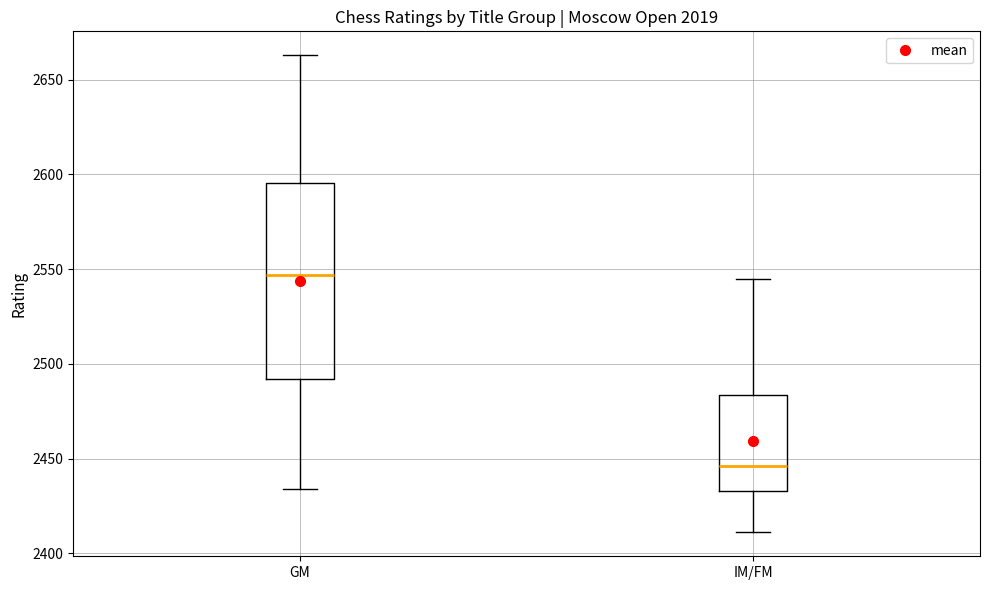

Reading left to right, transcribe this box plot: for each box, give where its median line is, the range the box spans, and where its two whiskers end, as read against the y-axis. The values are not printed on the chart, so give them approximately, as read against the axis.

GM: median 2545, box 2490 to 2595, whiskers 2435 to 2665
IM/FM: median 2445, box 2435 to 2485, whiskers 2410 to 2545